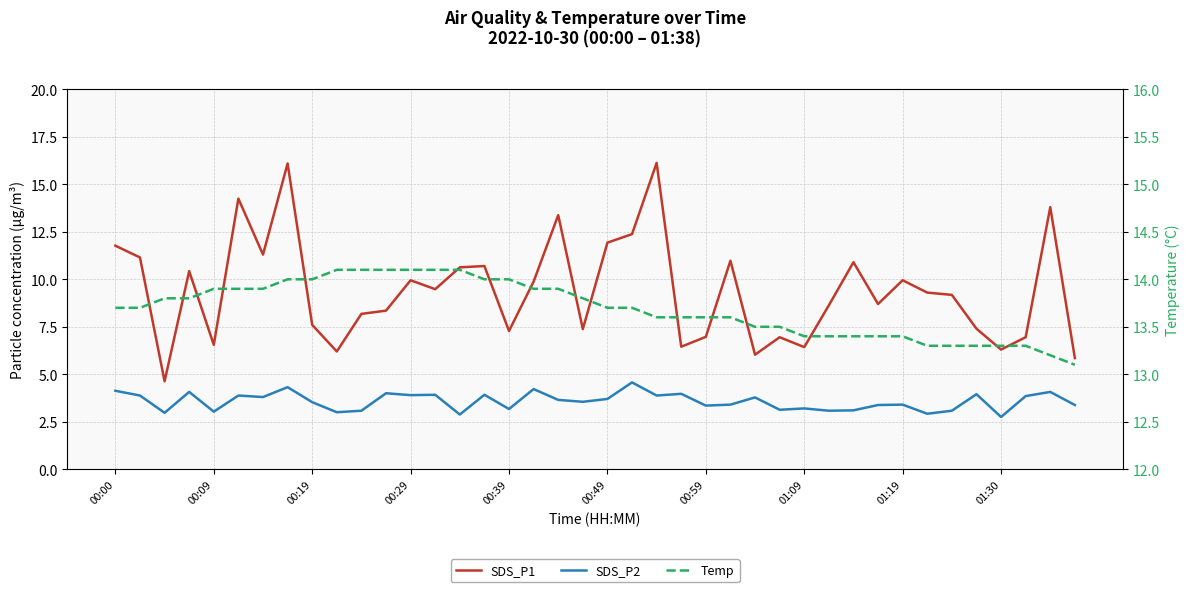

What is the difference between the highest and lowest values at 34?

10.2